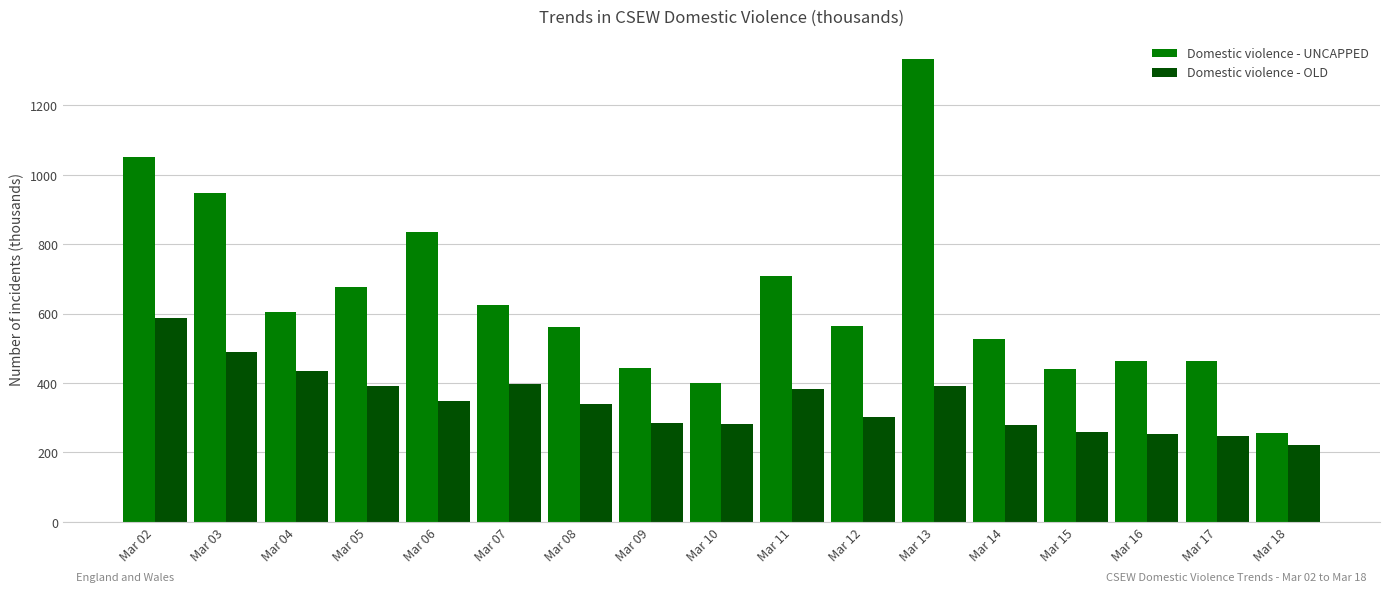

Is it true that Domestic violence - OLD equals 571 at Mar 05?

False